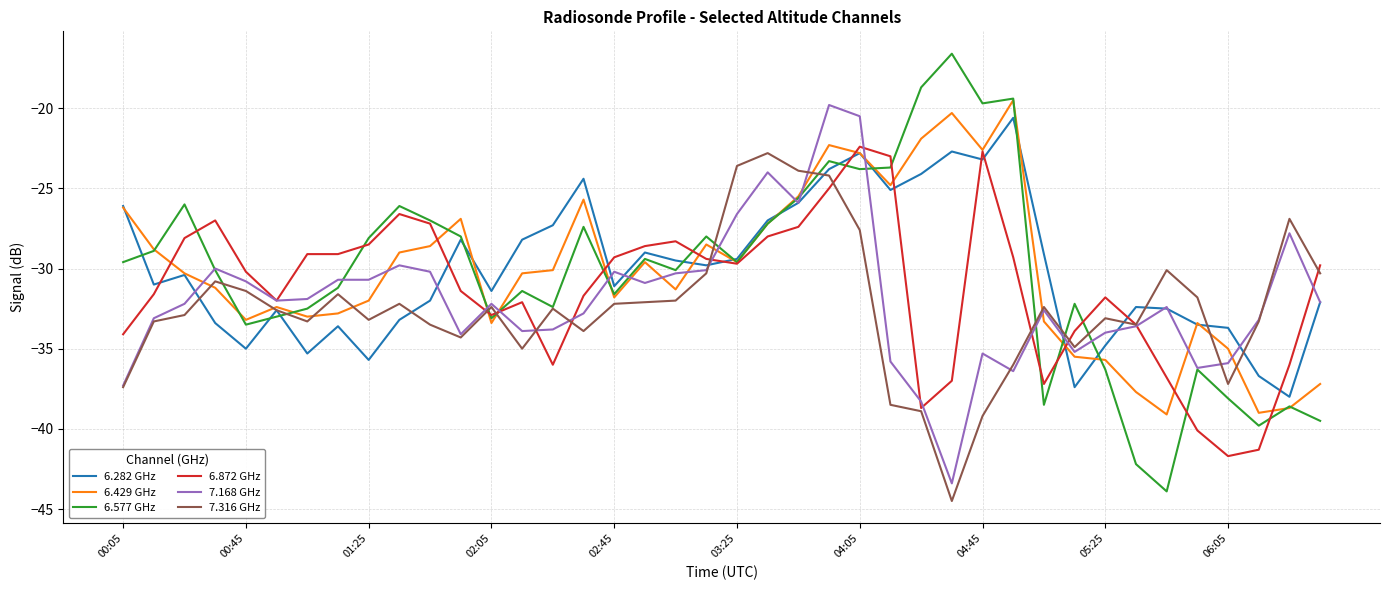

What is the greatest value displayed?

-16.6